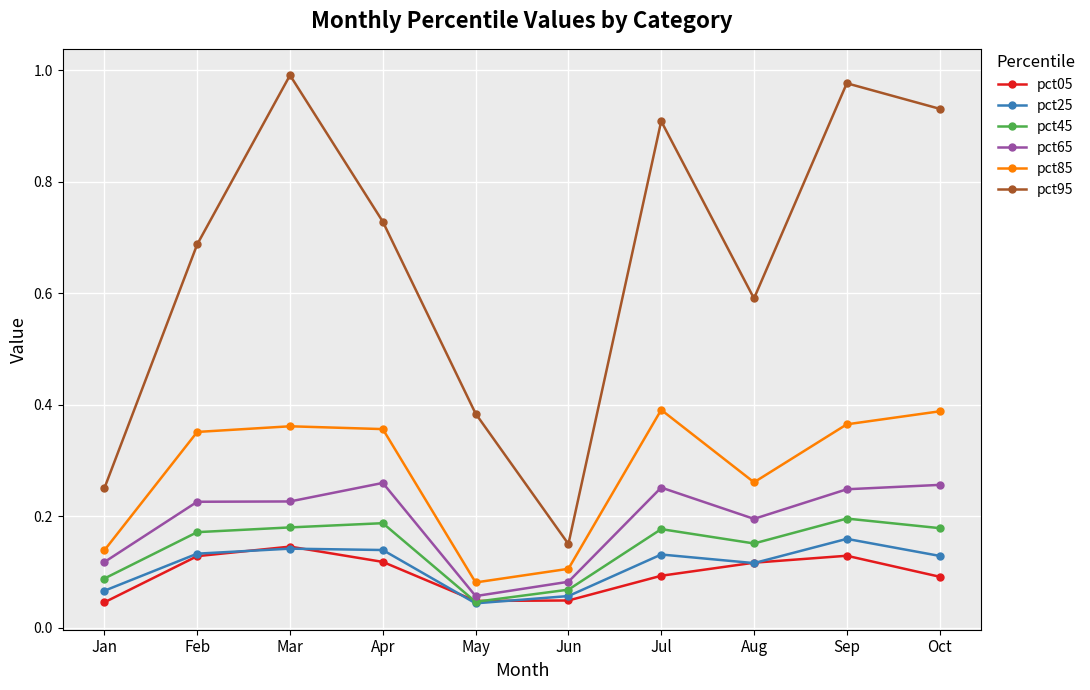

What is the sum of all pct85 values?

2.8